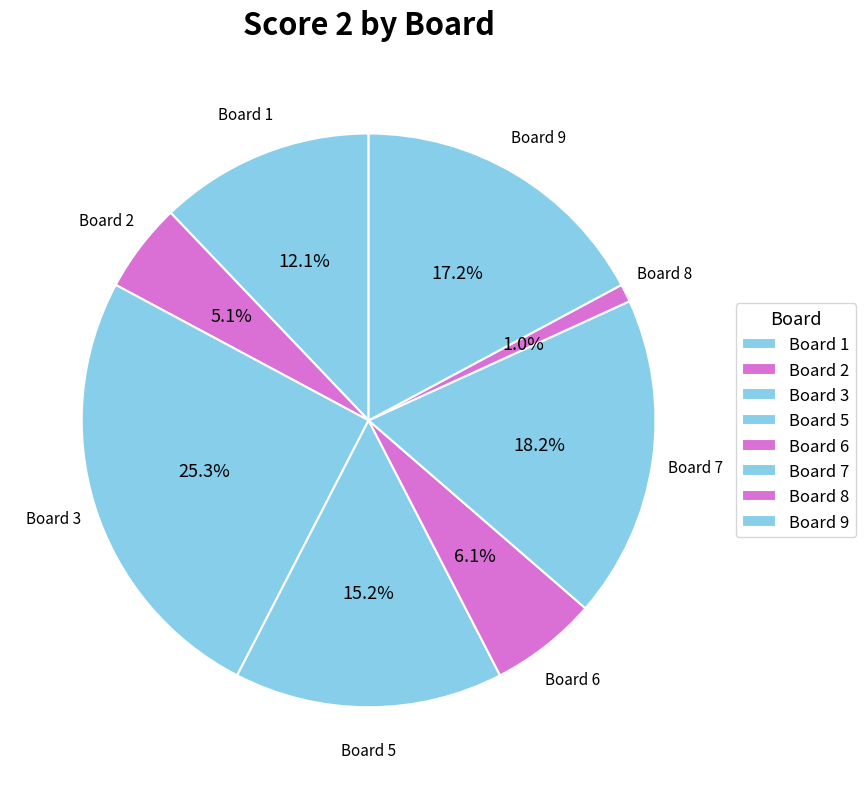

How many segments does this pie chart have?

8